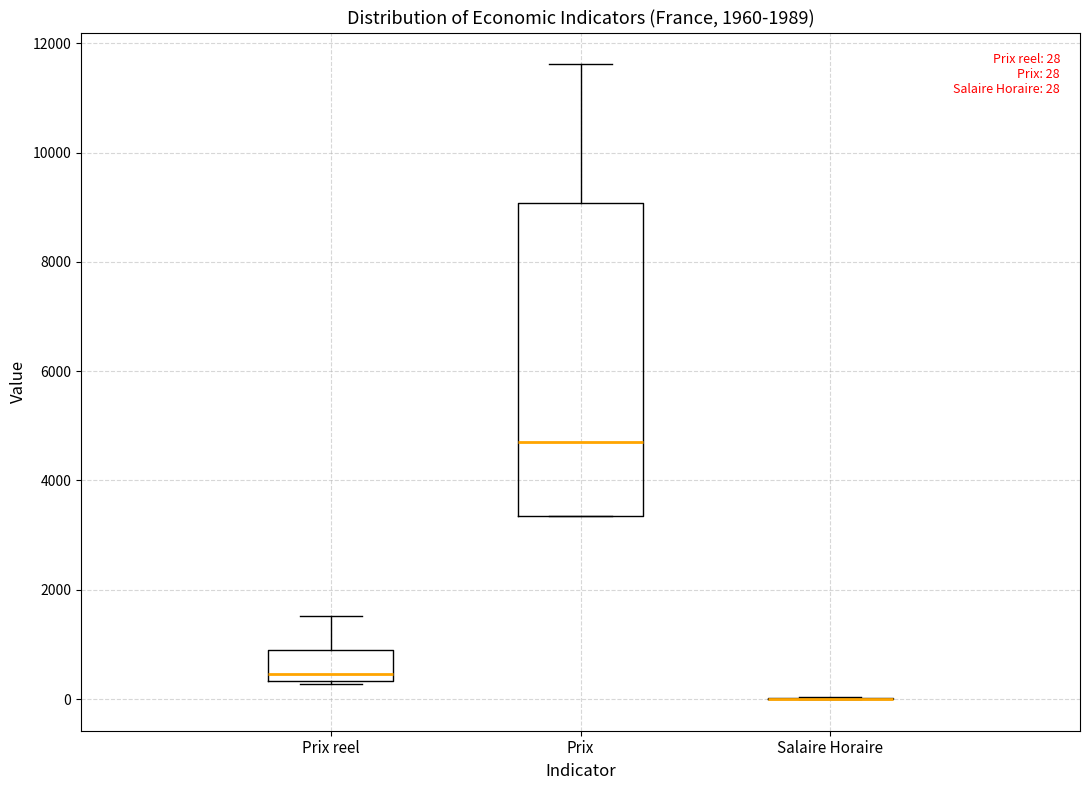

Comparing the boxes themselves (not the whiskers), which one is the tallest?

Prix